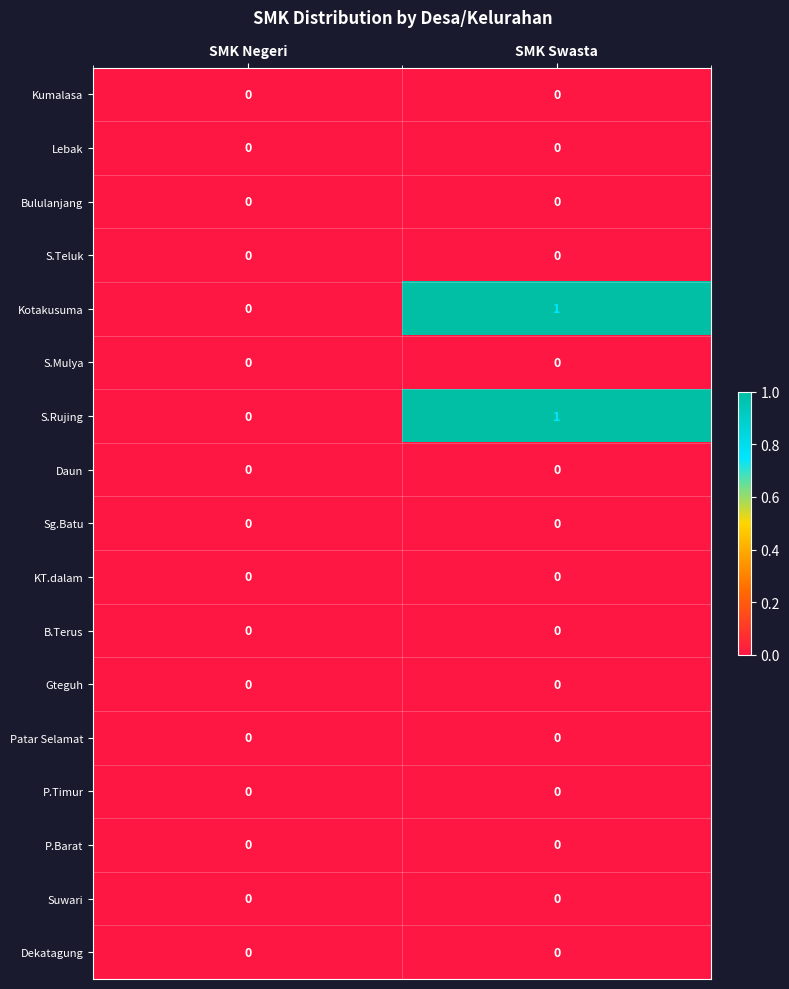

The Suwari series shows 0 at SMK Swasta. True or false?

True